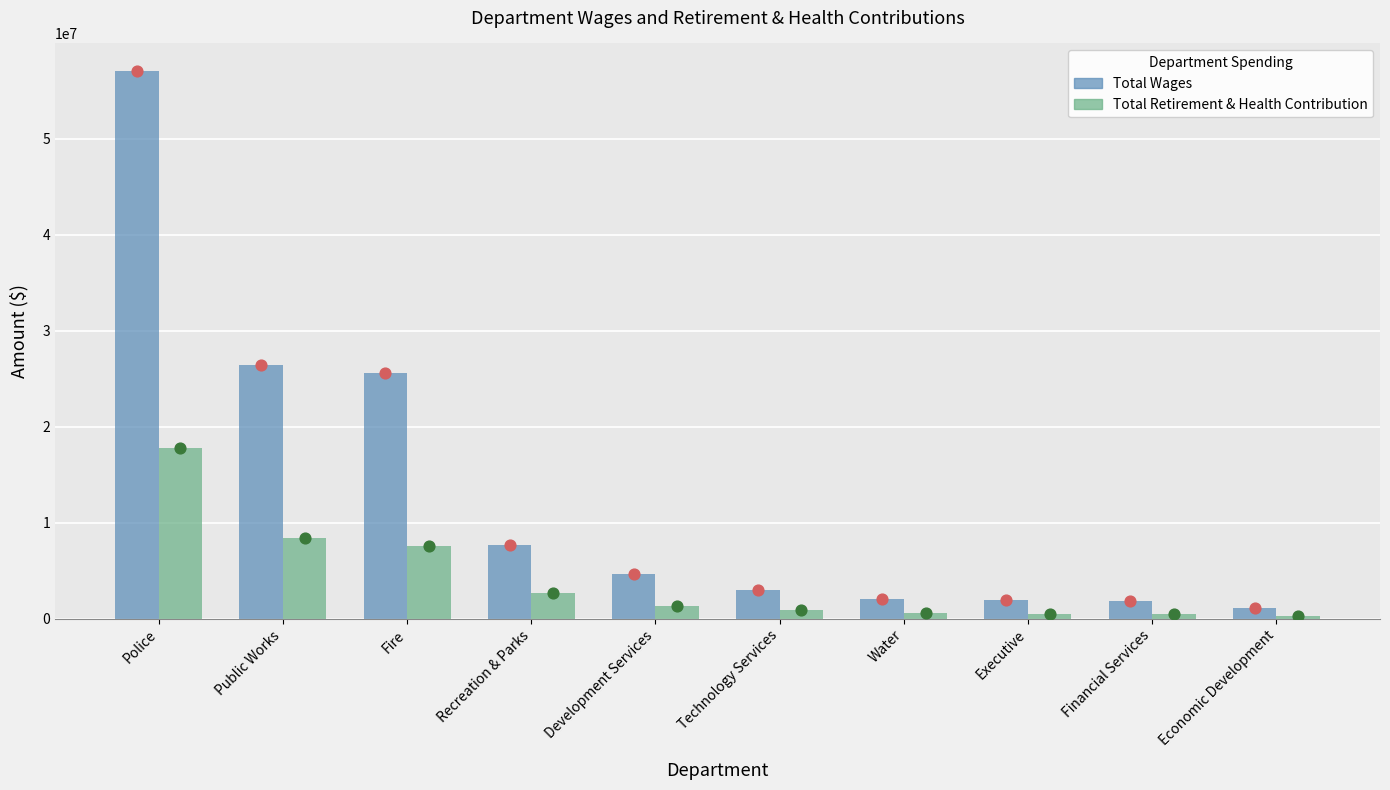

Which series has the largest Y range (max minus min)?

Total Wages